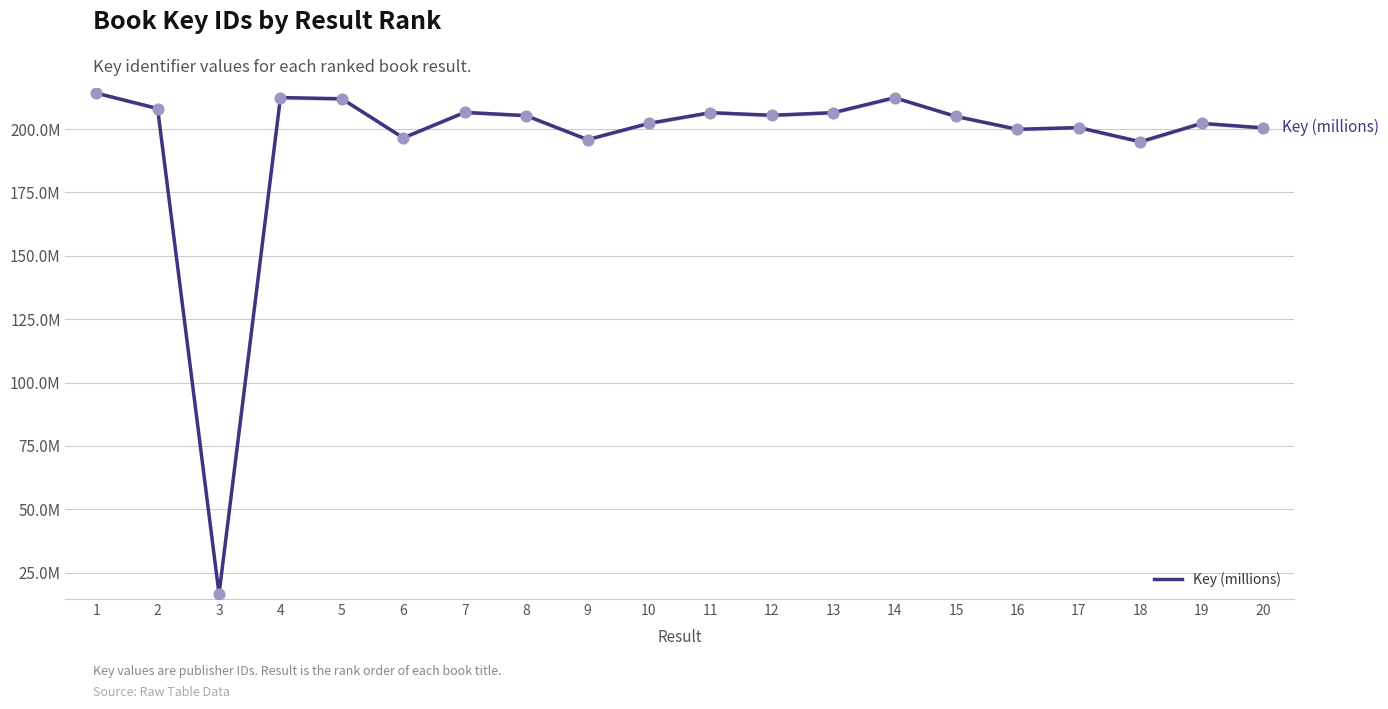

Which has a higher value, 3 or 12?

12